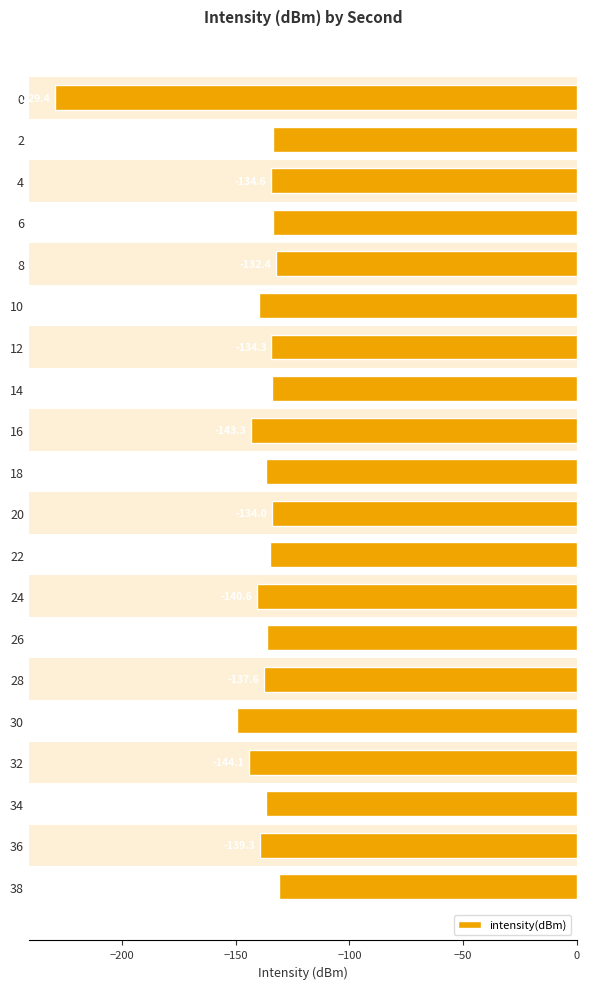

What is the change in value from 18 to 20?

+2.6